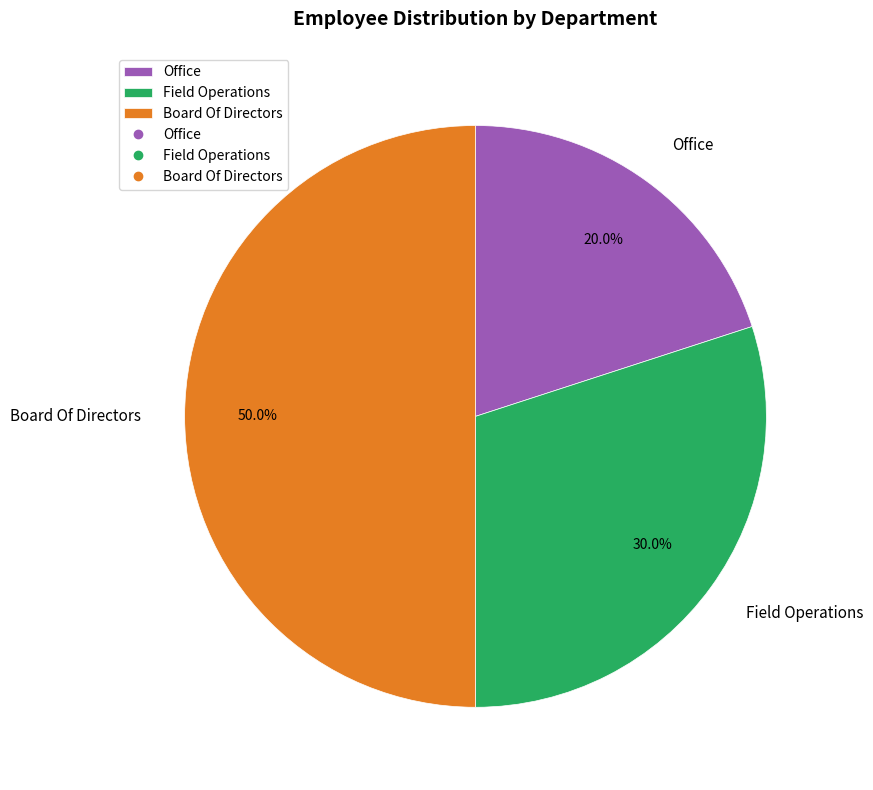

To the nearest percent, what portion does Office represent?

20%